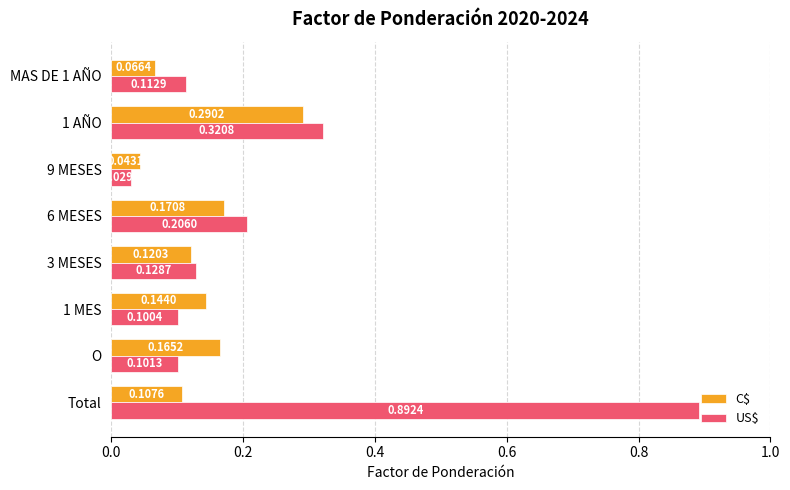

At which label does US$ reach its peak?

Total